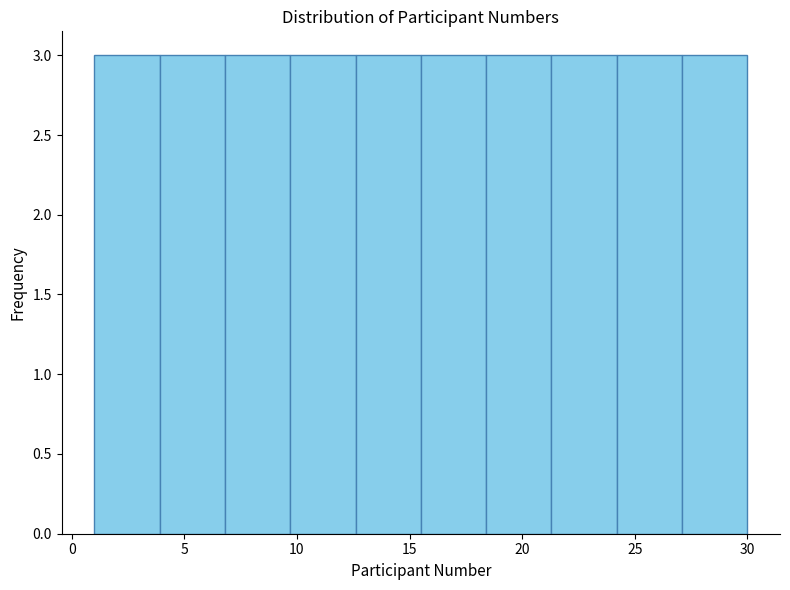

How tall is the bar that spans 12.6 to 15.5 on the x-axis? Neither the bar edges nor the heights are printed on the chart, so give them approximately, as read against the axes.

3